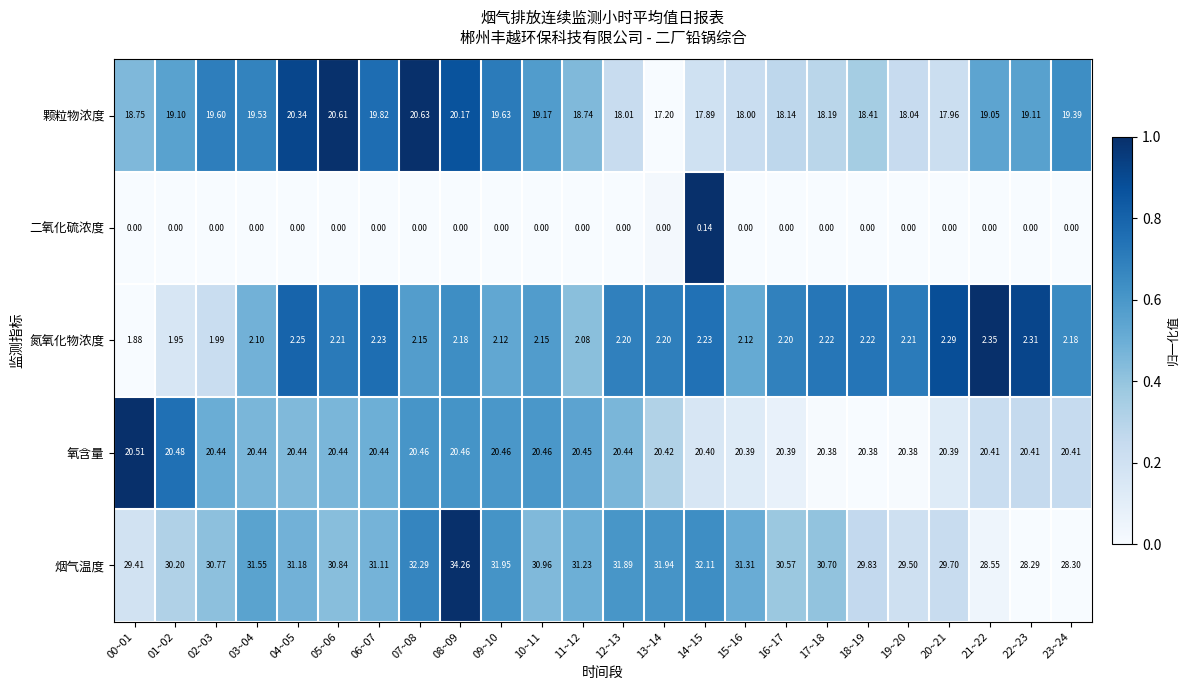

Which series has the largest total across all categories?

烟气温度